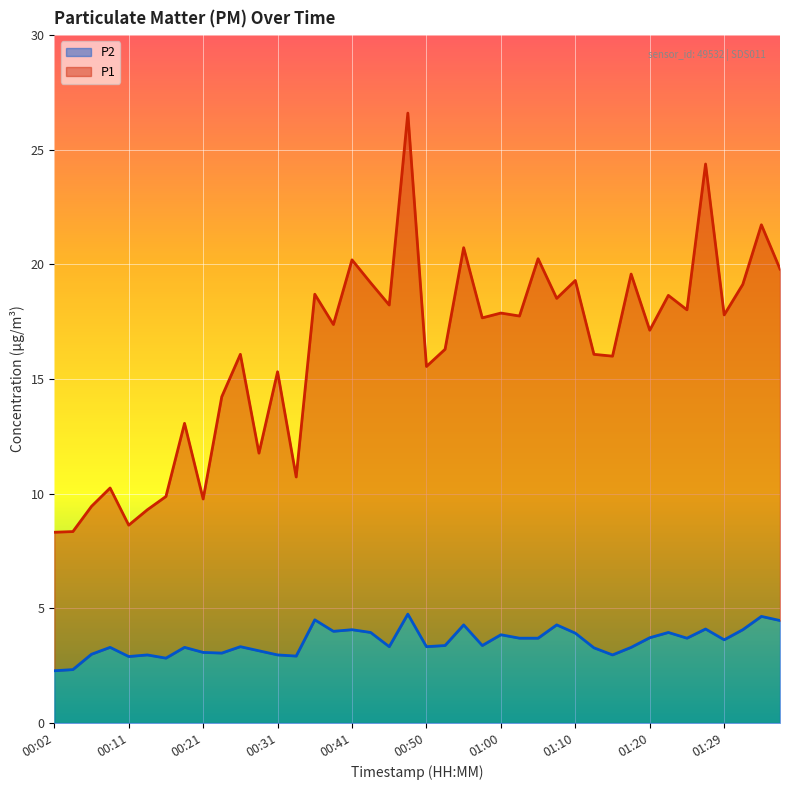

Which category has the lowest value in the P1 series?

00:02